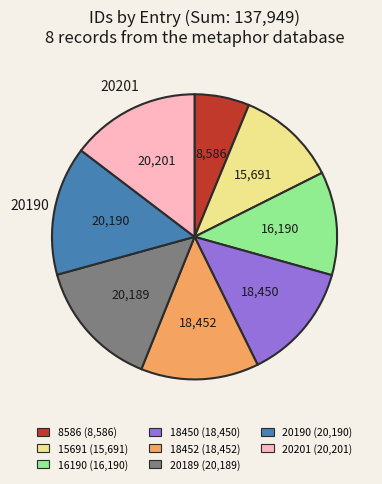

Between 16190 (16,190) and 20189 (20,189), which is larger?

20189 (20,189)